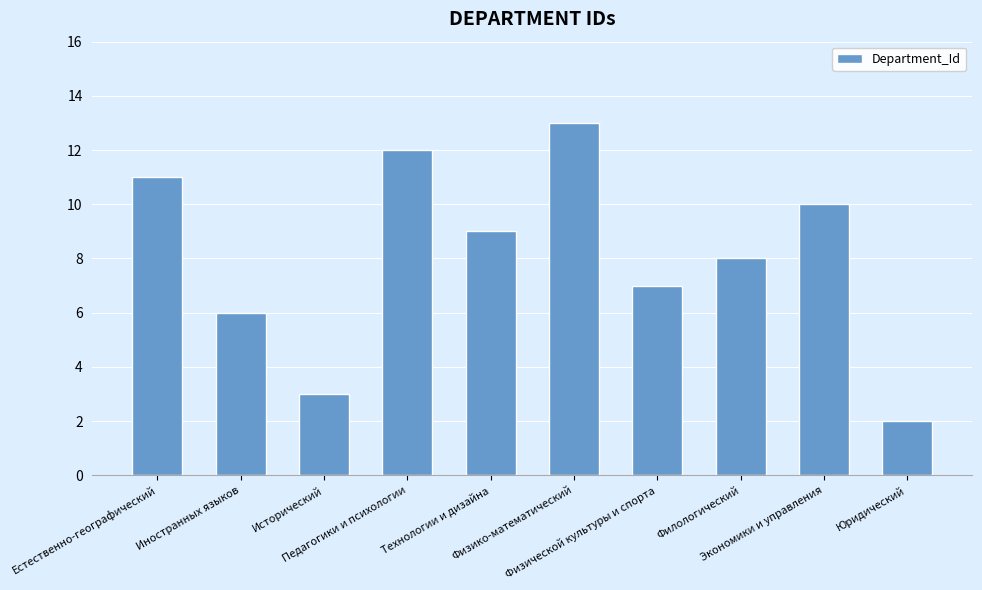

How many bars are there in total?

10